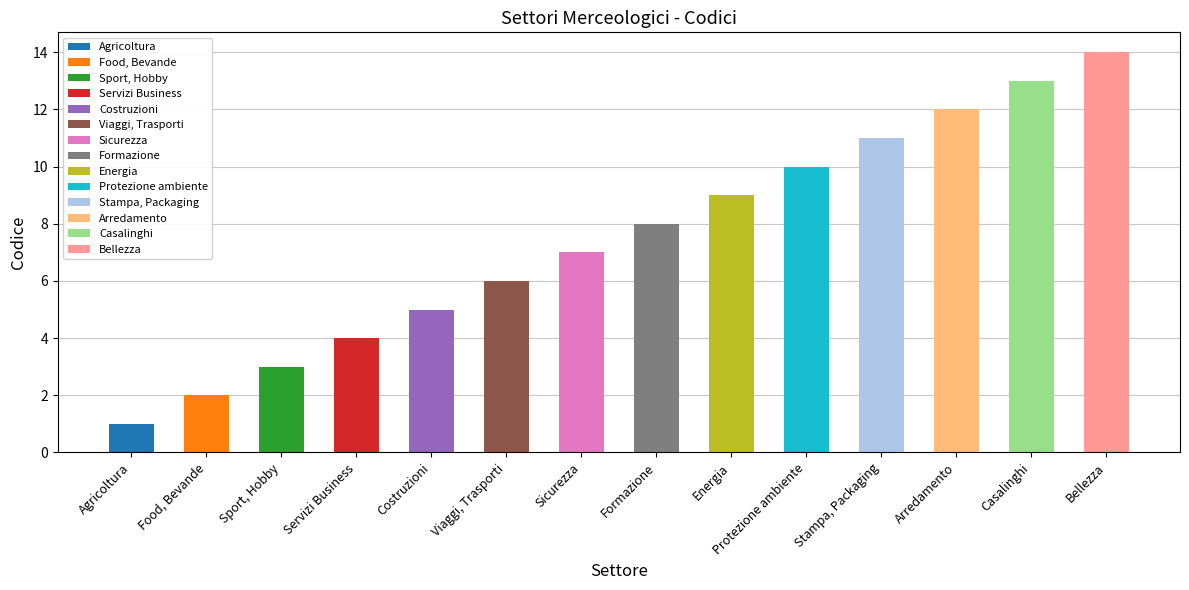

List the labels in order of value, smallest first.

Agricoltura, Food, Bevande, Sport, Hobby, Servizi Business, Costruzioni, Viaggi, Trasporti, Sicurezza, Formazione, Energia, Protezione ambiente, Stampa, Packaging, Arredamento, Casalinghi, Bellezza